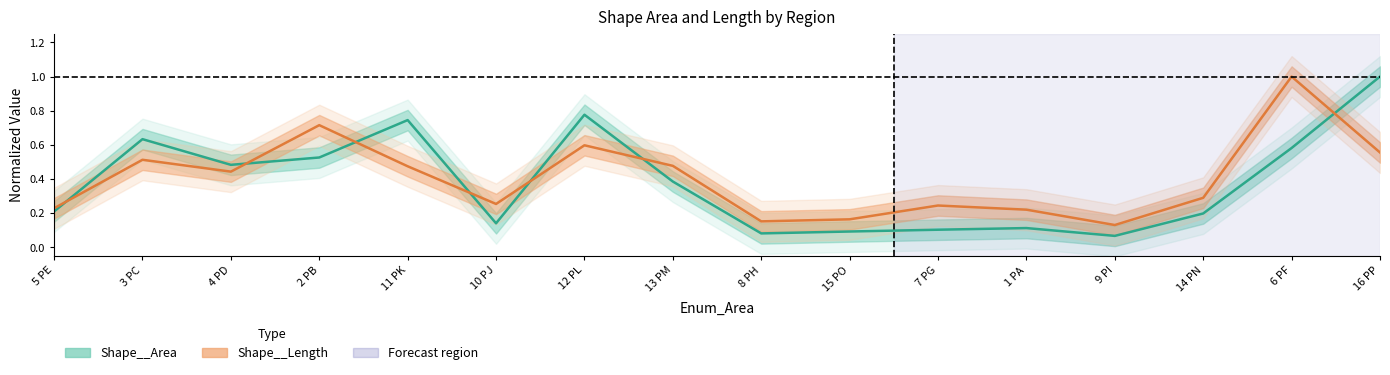

True or false: Shape__Length has a value of 0.3 at 1 PA.

False